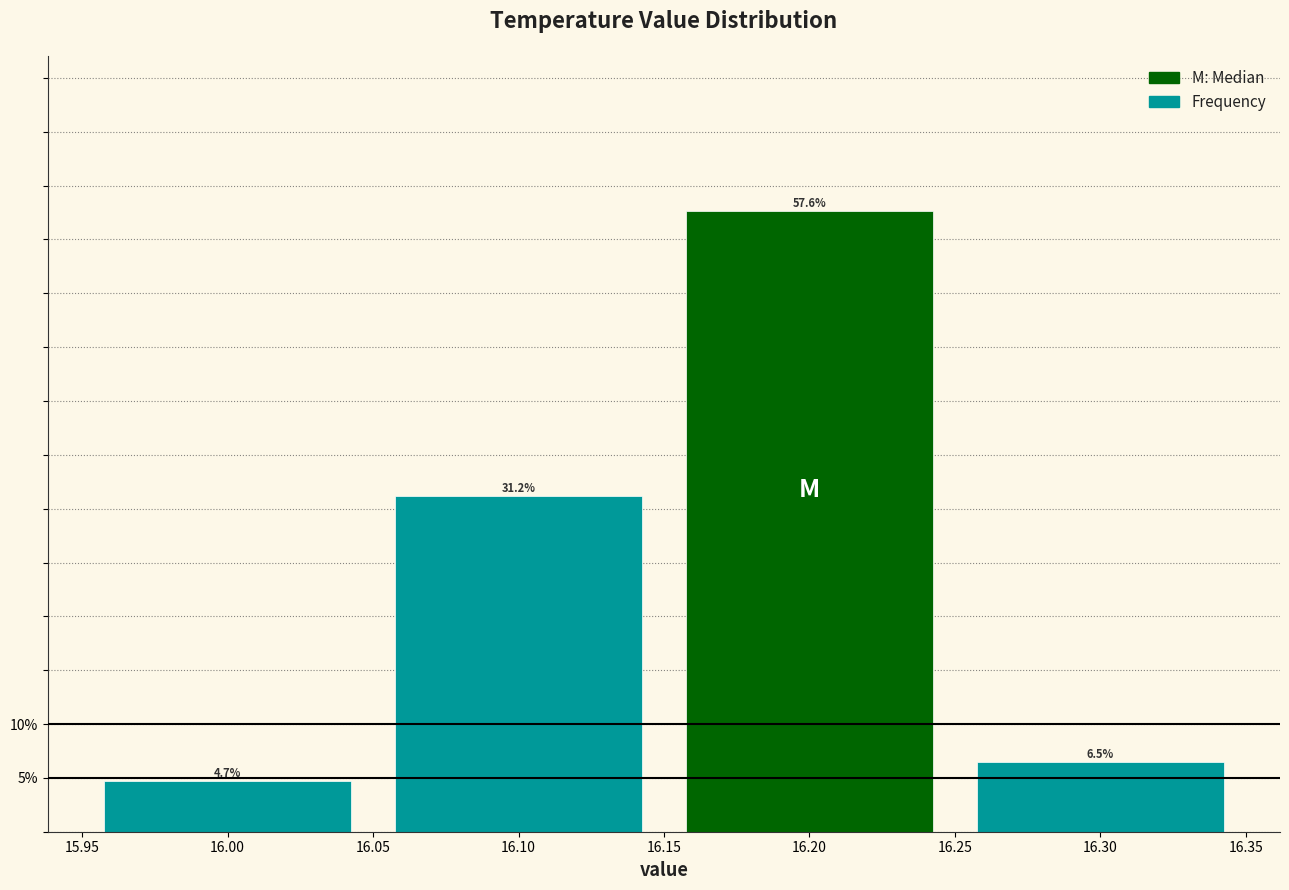

Reading left to right, list every bar in this chart as the range it spans on the x-axis followed by its height.

15.95 to 16.05: 4.7
16.05 to 16.15: 31.2
16.15 to 16.25: 57.6
16.25 to 16.35: 6.5